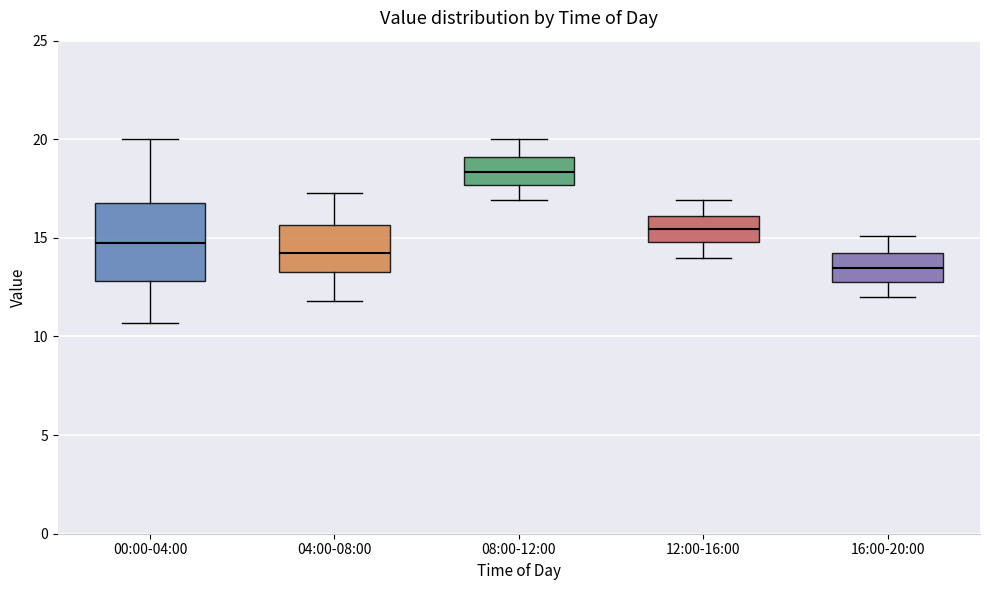

Comparing the boxes themselves (not the whiskers), which one is the tallest?

00:00-04:00